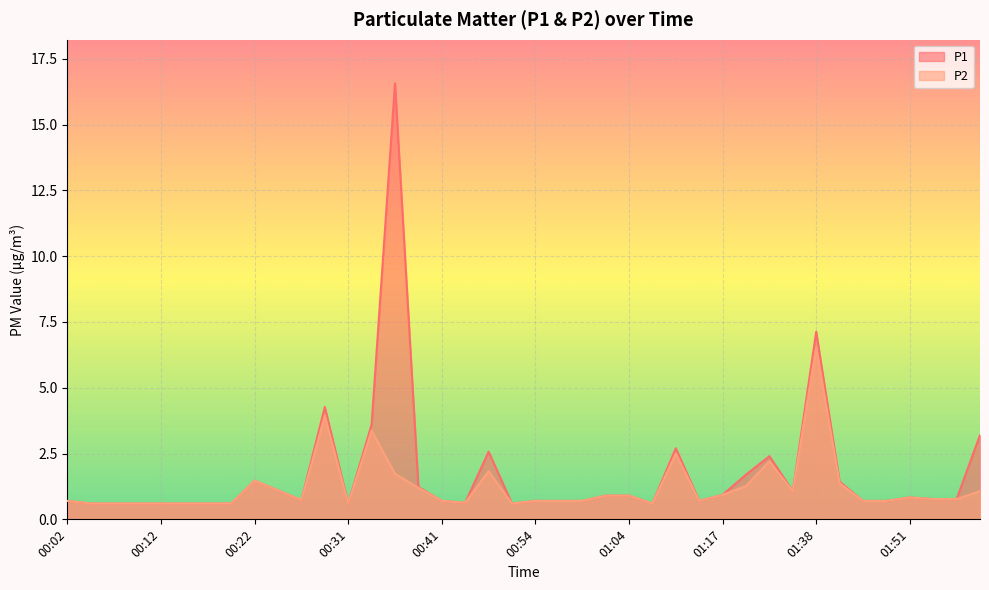

Reading left to right, transcribe all the data shown in this chart.

P1: 0.7	0.6	0.6	0.6	0.6	0.6	0.6	0.6	1.5	1.1	0.7	4.3	0.6	3.6	16.6	1.2	0.7	0.6	2.6	0.6	0.7	0.7	0.7	0.9	0.9	0.6	2.7	0.7	0.9	1.7	2.4	1.1	7.1	1.4	0.7	0.7	0.8	0.8	0.8	3.2
P2: 0.7	0.6	0.6	0.6	0.6	0.6	0.6	0.6	1.5	1.1	0.7	3.9	0.6	3.4	1.7	1.2	0.7	0.6	1.8	0.6	0.7	0.7	0.7	0.9	0.9	0.6	2.5	0.7	0.9	1.3	2.2	1.1	6.5	1.4	0.7	0.7	0.8	0.8	0.8	1.1